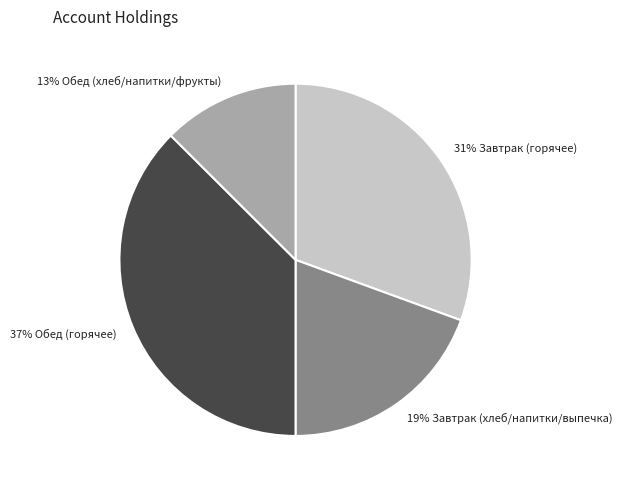

Does any single category account for the majority?

No